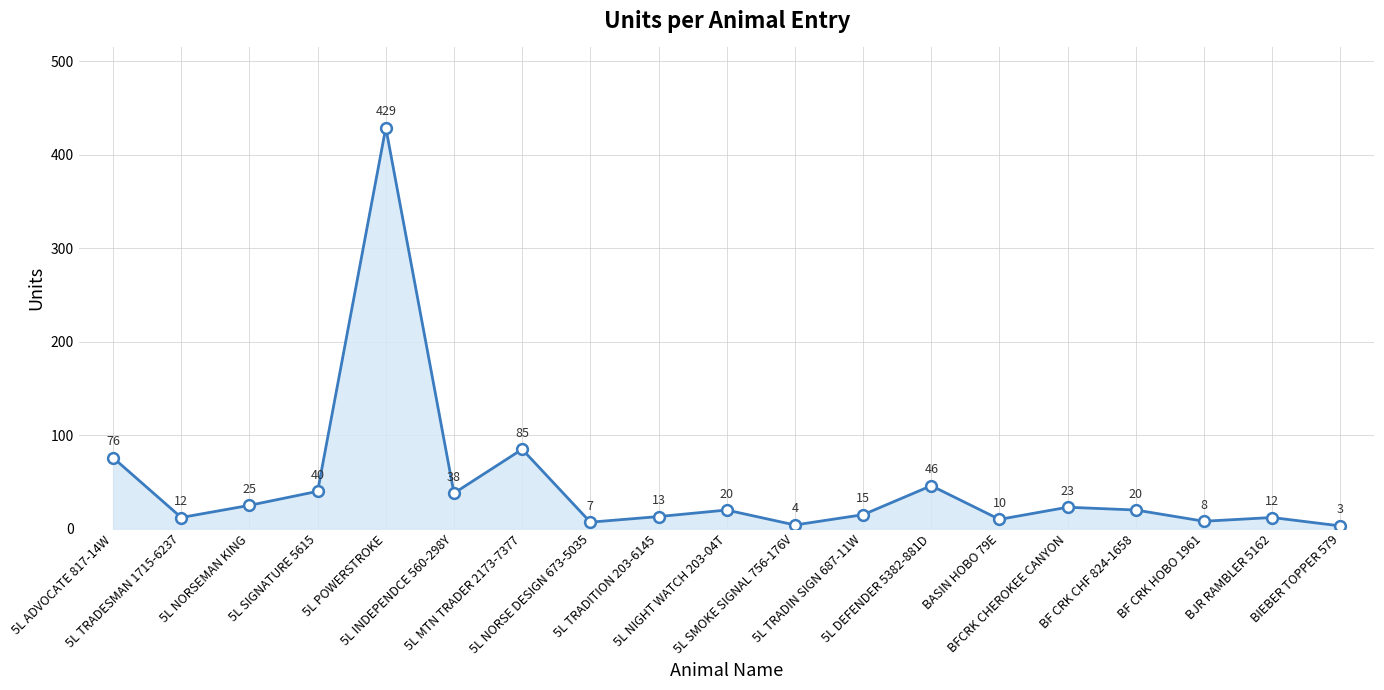

Approximately how many times larger is the value at 5L TRADESMAN 1715-6237 compared to BASIN HOBO 79E?

1.2